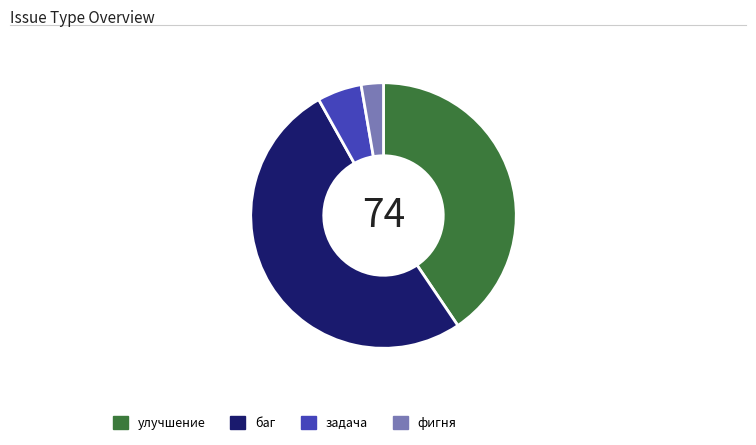

Combined, do фигня and баг account for over 50%?

Yes